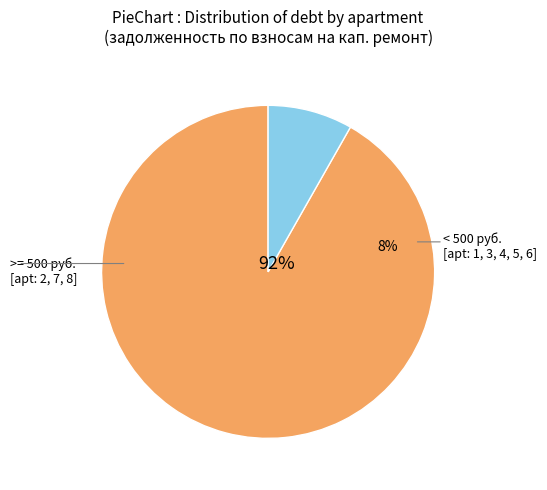

Is 4 the majority of the pie?

No